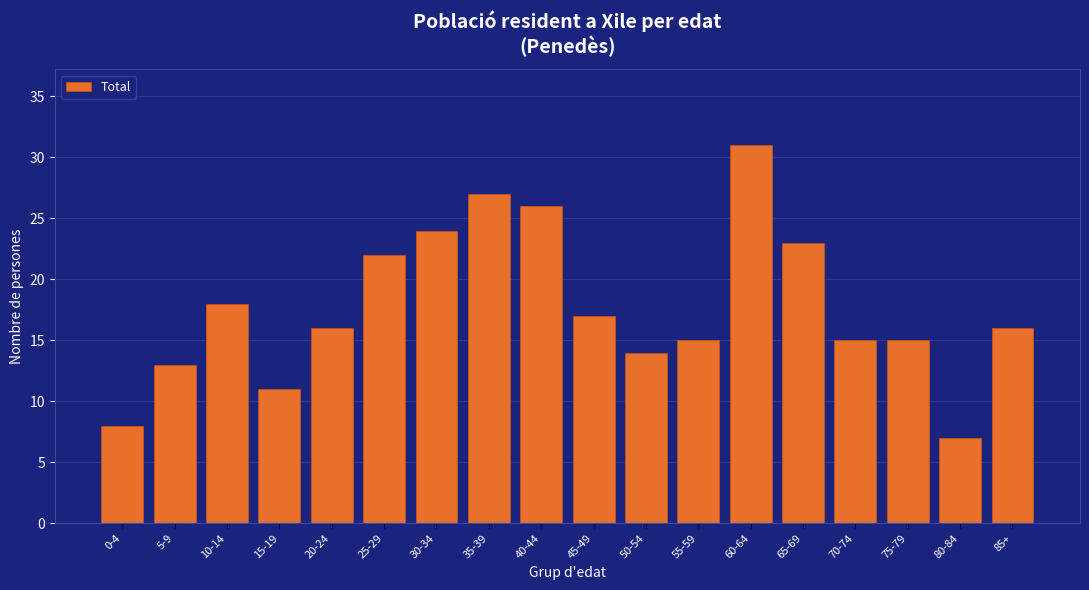

Reading left to right, what are all the values shown in this chart?

0-4=8	5-9=13	10-14=18	15-19=11	20-24=16	25-29=22	30-34=24	35-39=27	40-44=26	45-49=17	50-54=14	55-59=15	60-64=31	65-69=23	70-74=15	75-79=15	80-84=7	85+=16